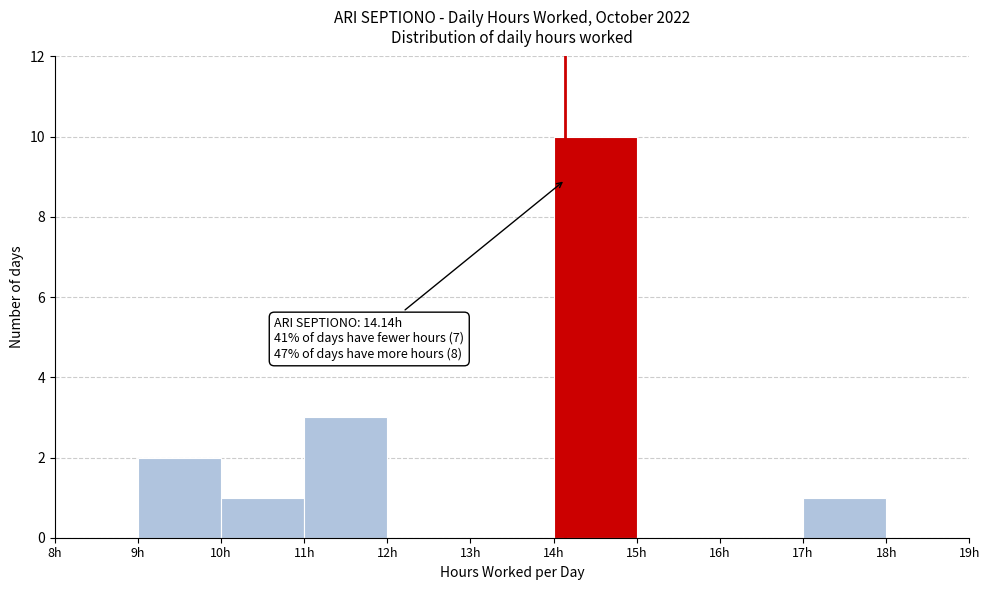

Which range on the x-axis has the tallest bar?

14 to 15